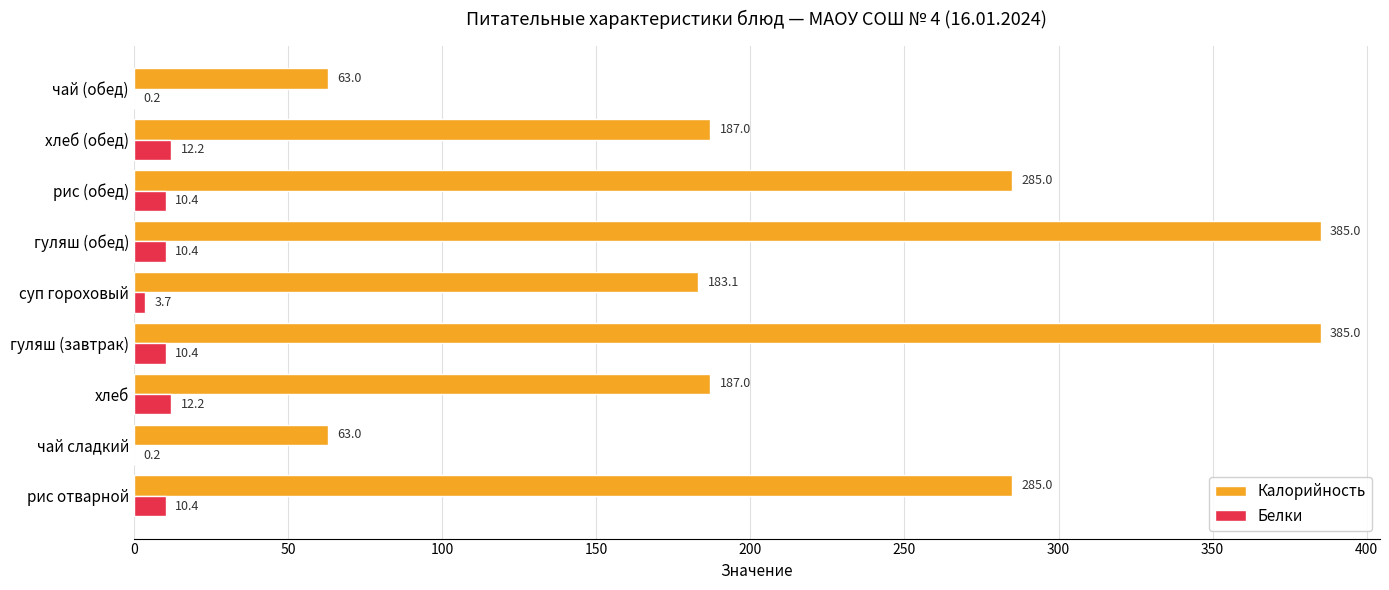

What is the maximum value shown in the chart?

385.0